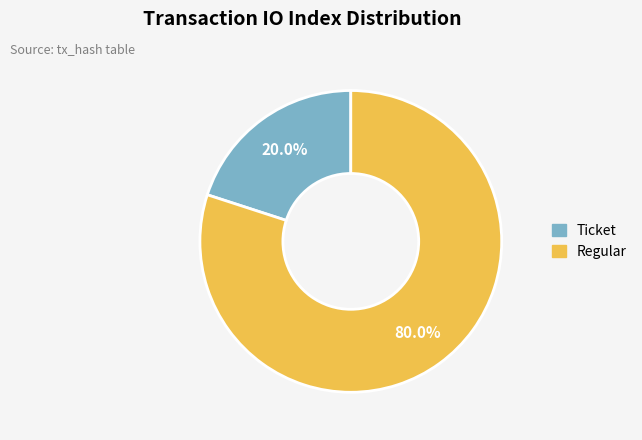

Count the number of slices in the pie.

2